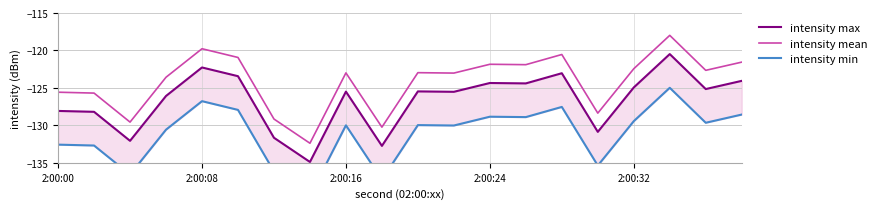

True or false: intensity max and intensity min cross at least once.

False